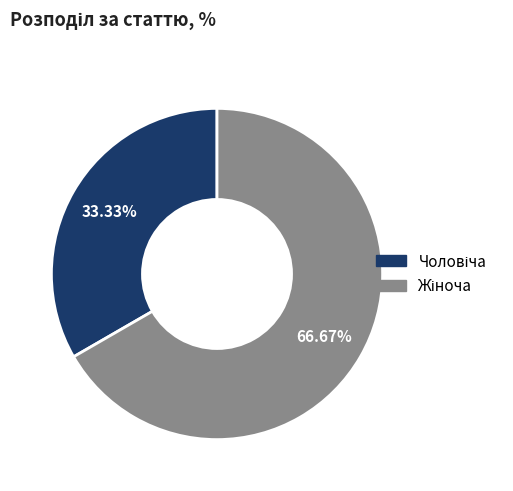

To the nearest percent, what is the difference between the largest and smallest slice percentages?

33%